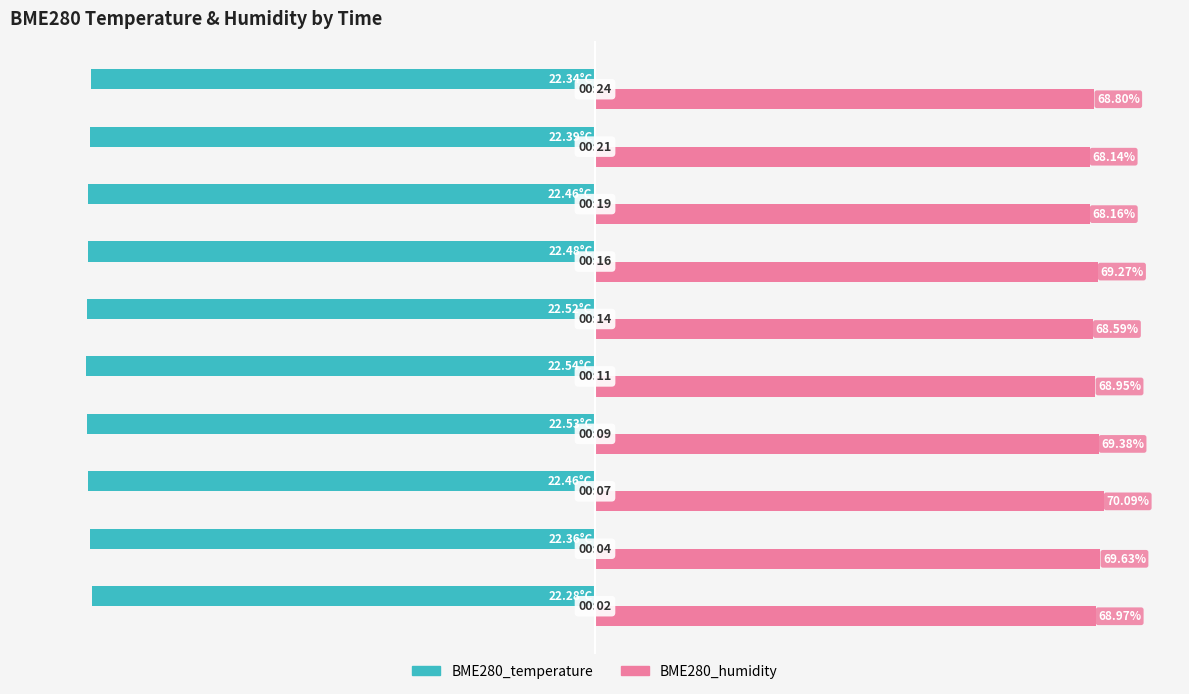

Which series has the largest total across all categories?

BME280_humidity